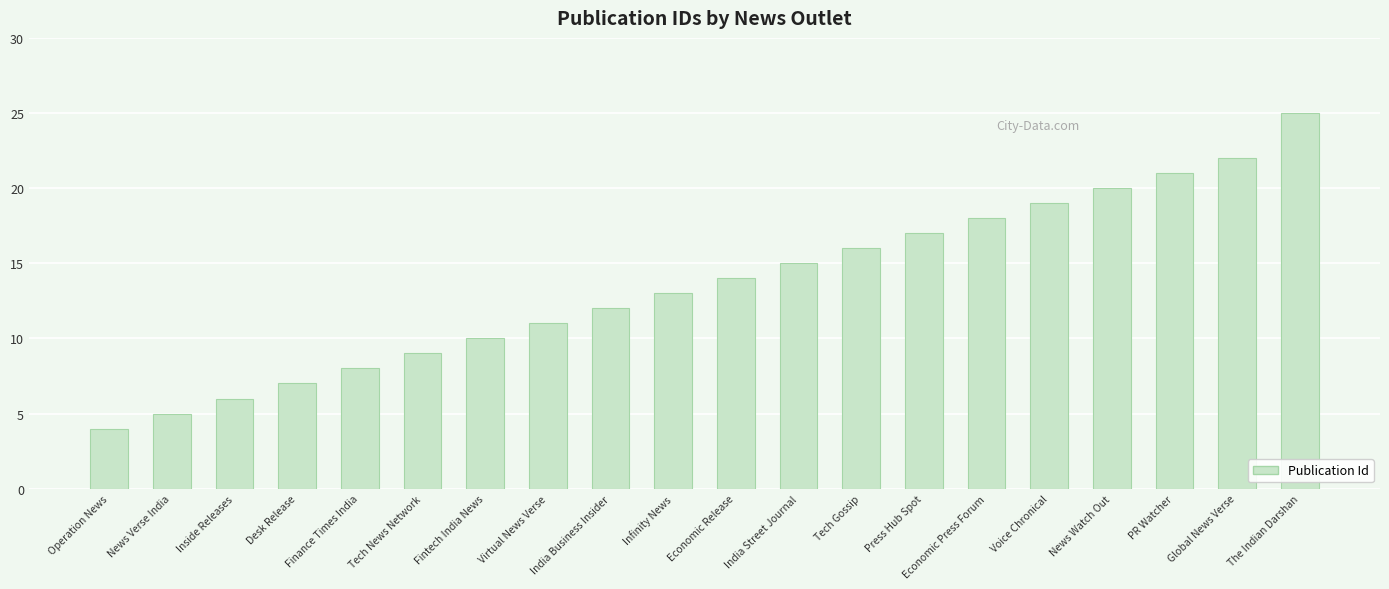

What is the label of the 12th bar from the right?

India Business Insider